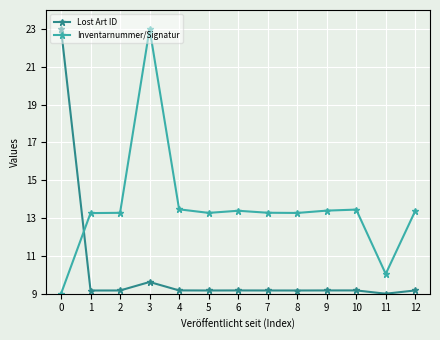

What is the spread (max minus min) of values at 3?

13.4